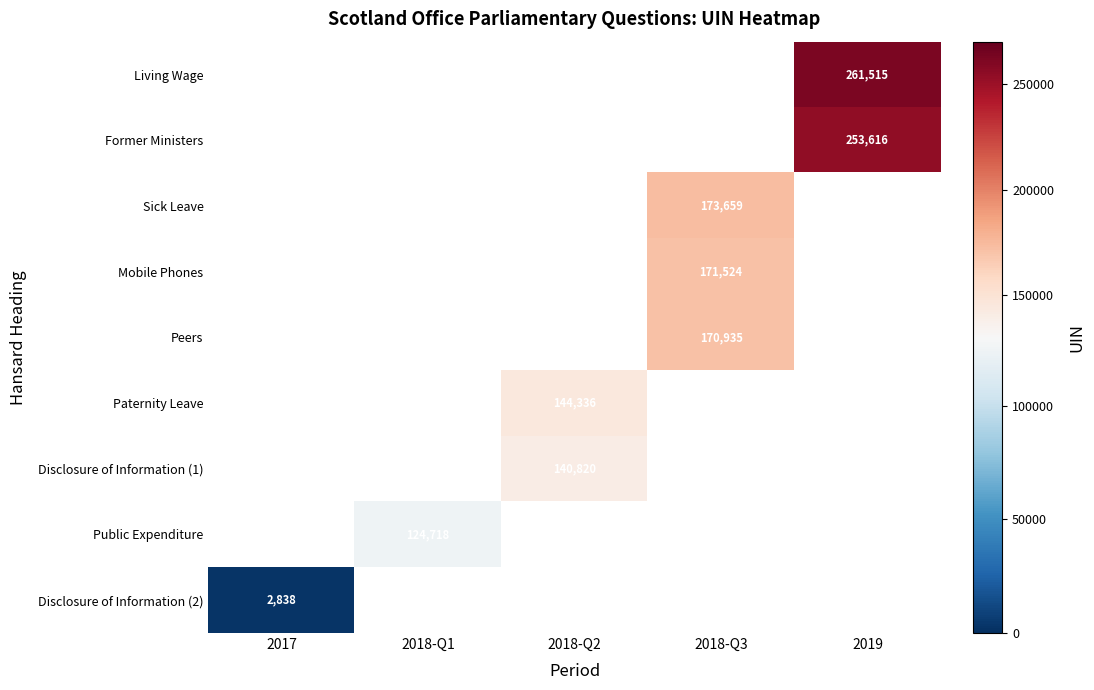

The value of Sick Leave at 2018-Q3 is 173659. True or false?

True